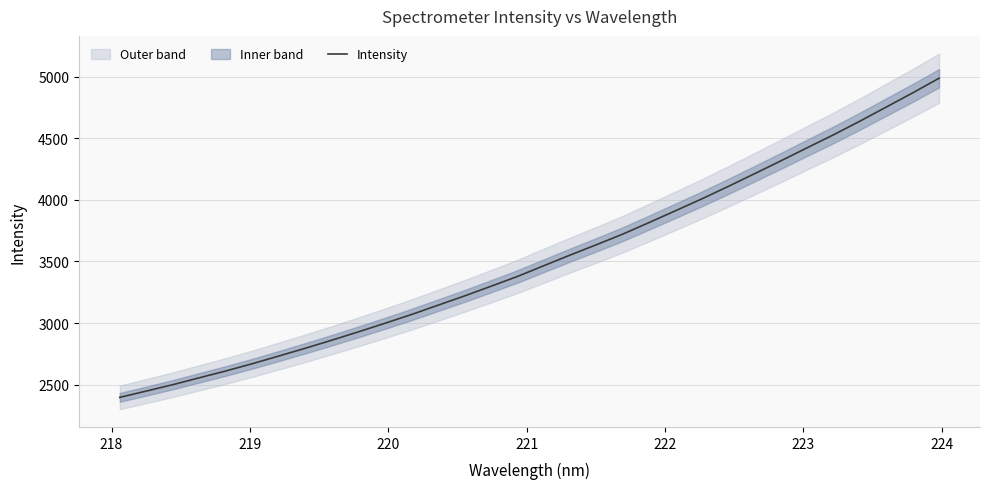

What is the minimum value for Intensity?

2396.7